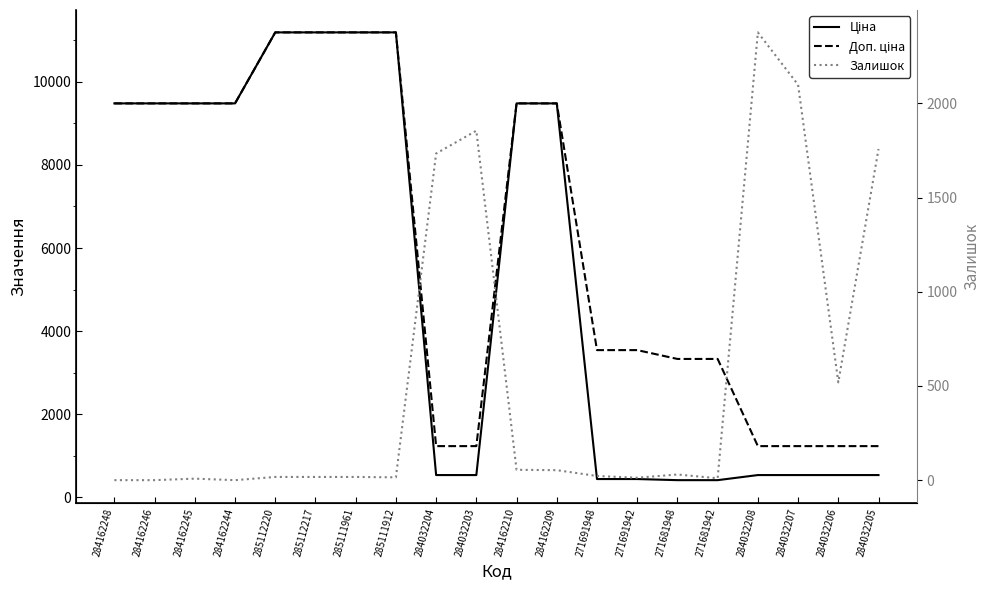

List the series in order of their peak value, highest first.

Ціна, Доп. ціна, Залишок